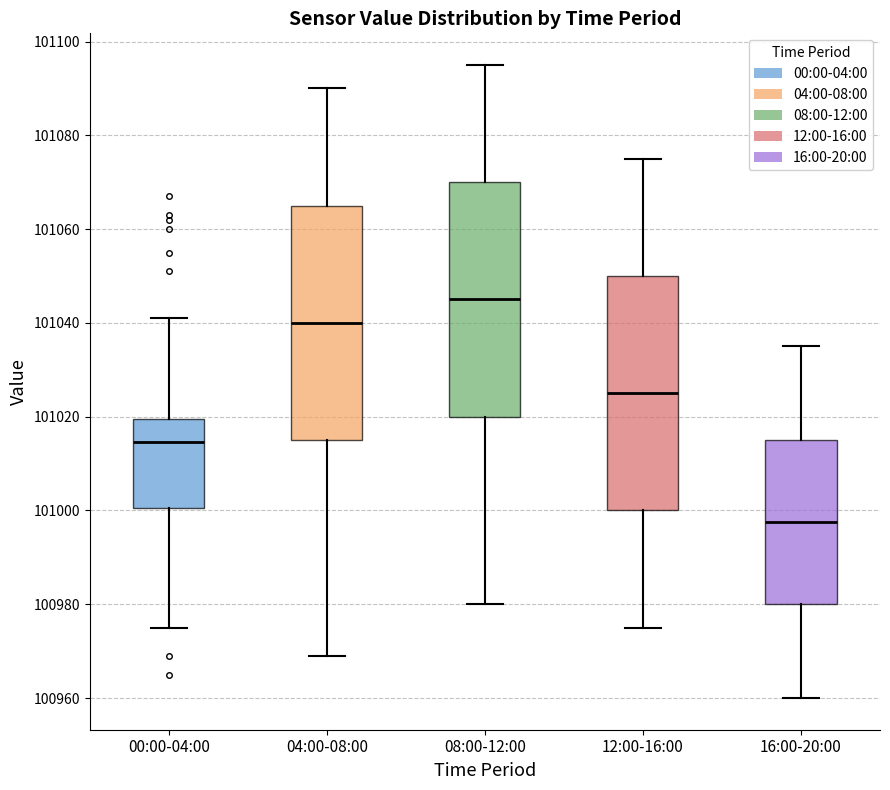

Where is the lower edge of the box for 16:00-20:00 on the y-axis? The values are not printed on the chart, so give them approximately, as read against the axis.

100980